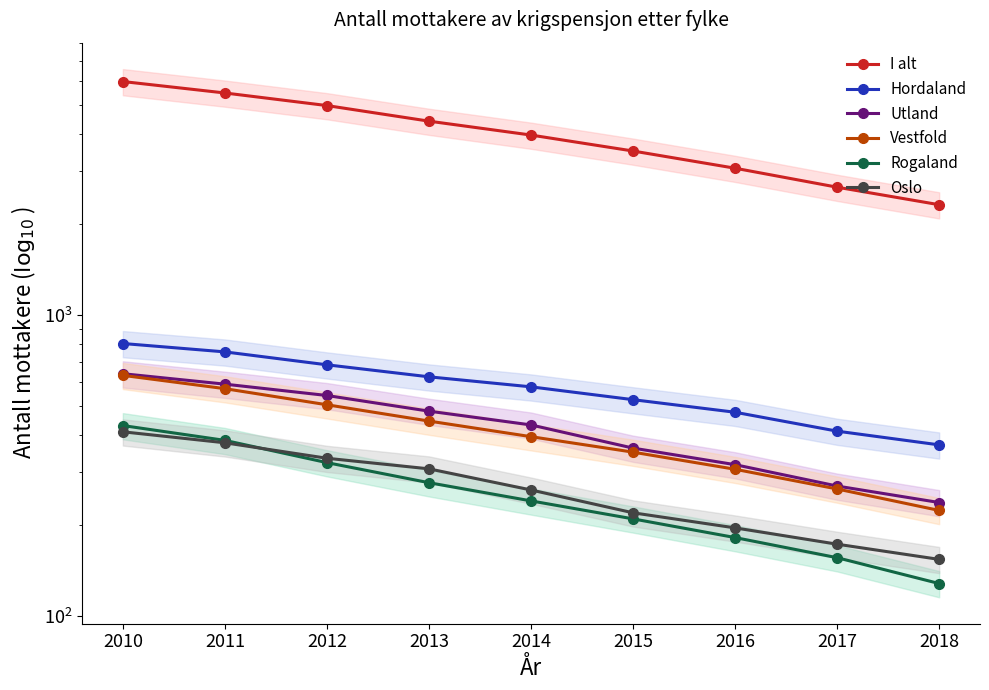

At 2017, list the series in order from largest to smallest.

I alt, Hordaland, Utland, Vestfold, Oslo, Rogaland